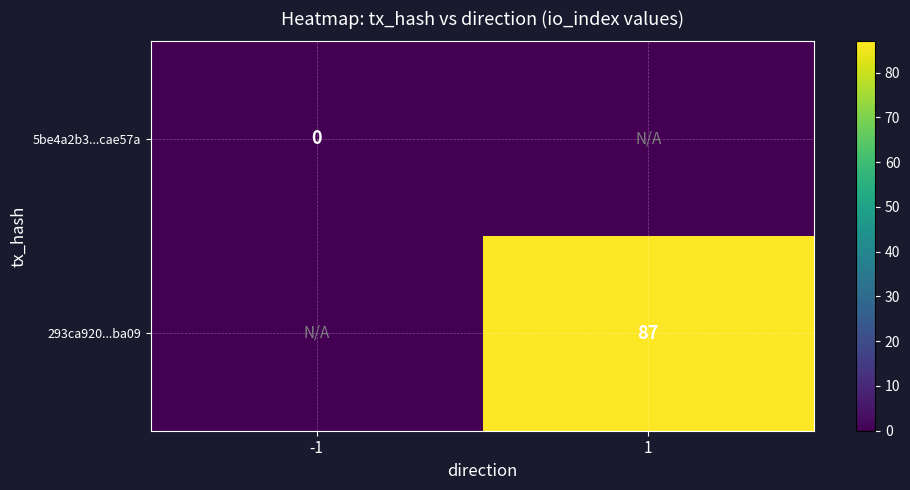

The value of 293ca920...ba09 at 1 is 87. True or false?

True